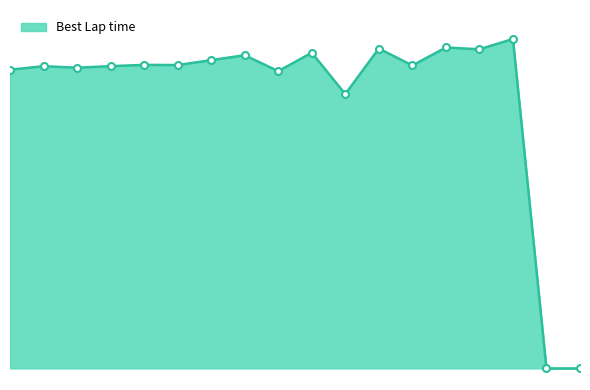

Does the chart have visible grid lines?

No